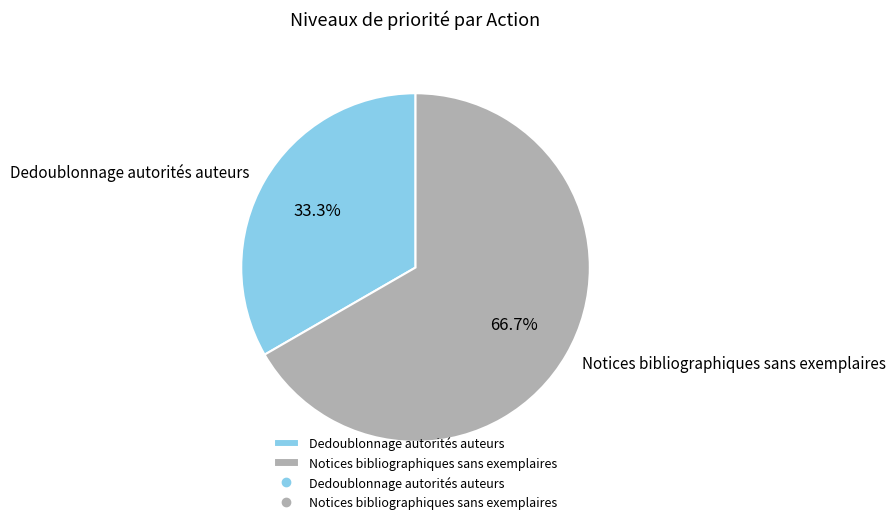

Does Notices bibliographiques sans exemplaires represent more than half of the total?

Yes